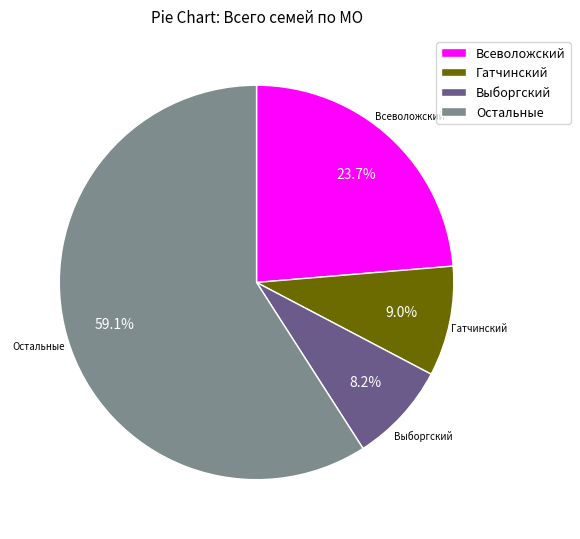

Is the sum of Выборгский and Всеволожский greater than half?

No